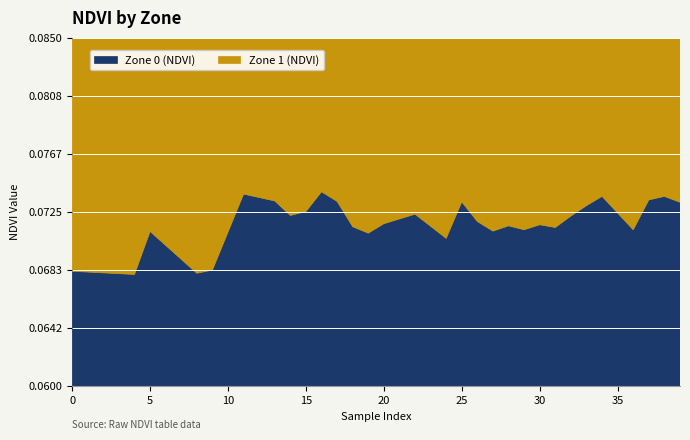

Rank the series by their maximum value, from lowest to highest.

Zone 0 (NDVI), Zone 1 (NDVI)